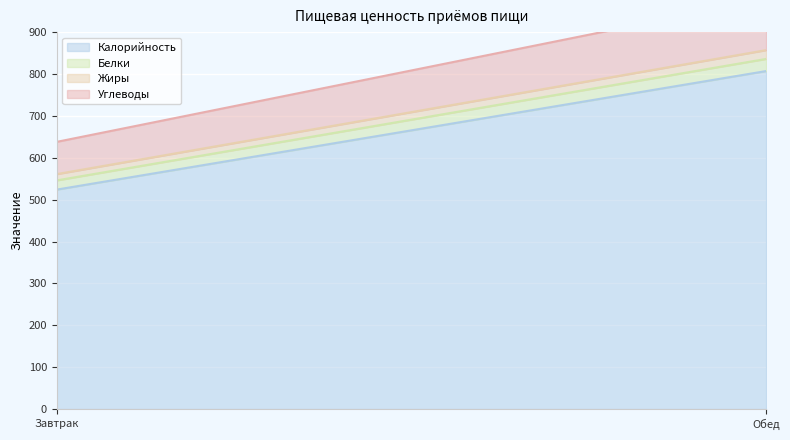

What is the label of the 2nd point from the left?

Обед